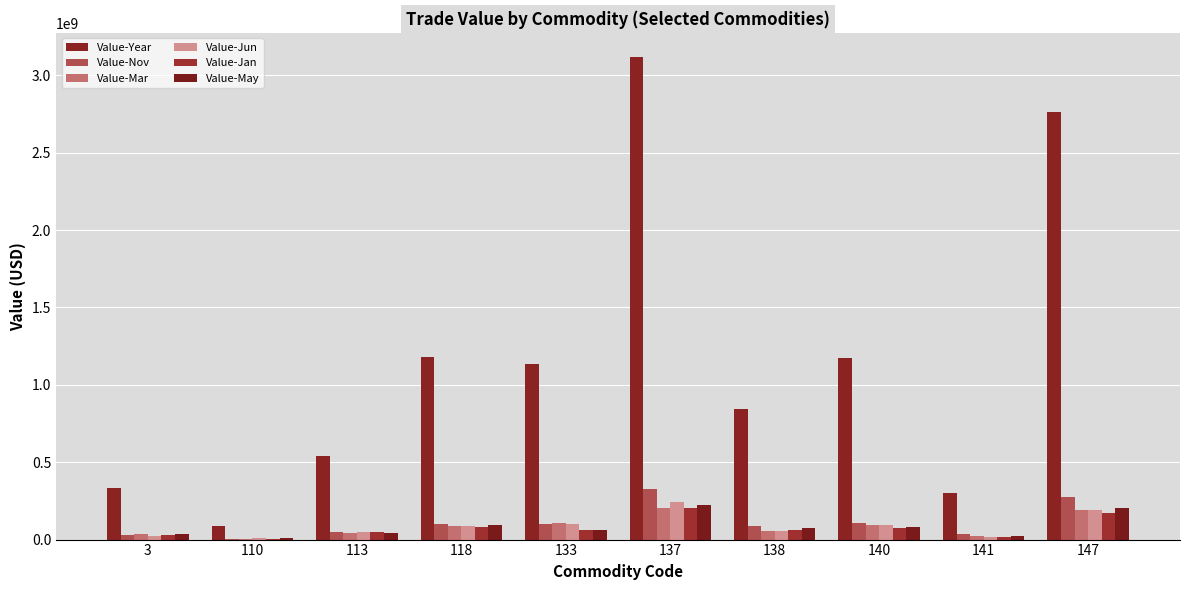

Count the number of categories in the chart.

10